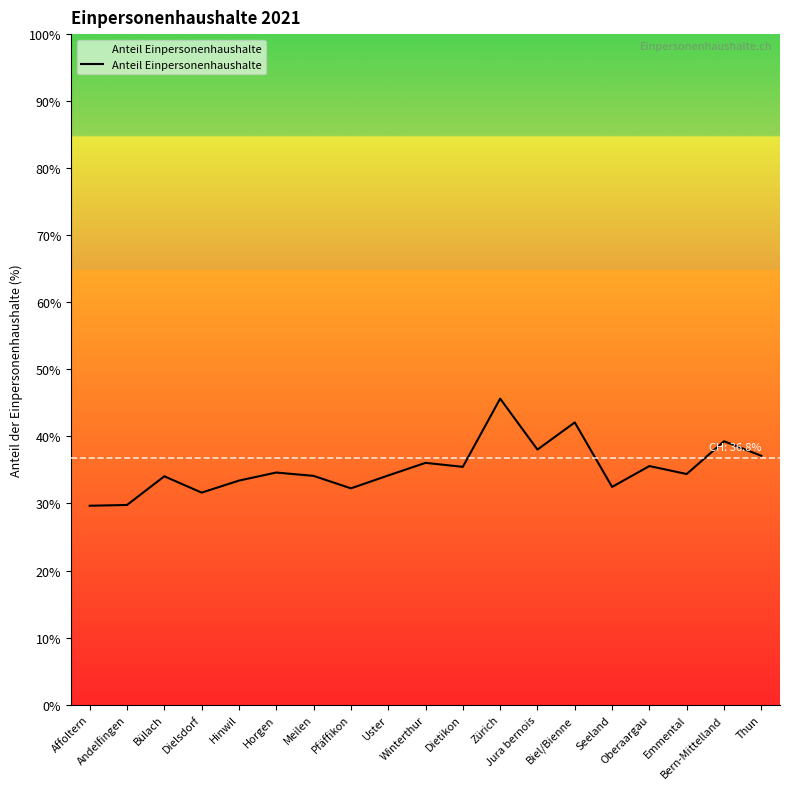

What is the sum of all values?

669.9